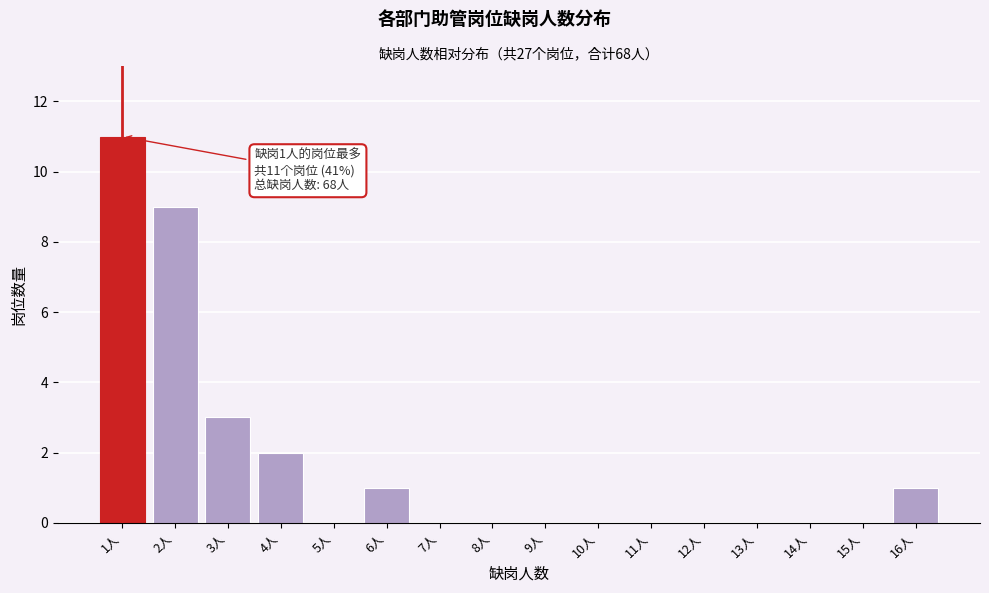

Reading right to left, transcribe all the data shown in this chart.

16人=1	15人=0	14人=0	13人=0	12人=0	11人=0	10人=0	9人=0	8人=0	7人=0	6人=1	5人=0	4人=2	3人=3	2人=9	1人=11